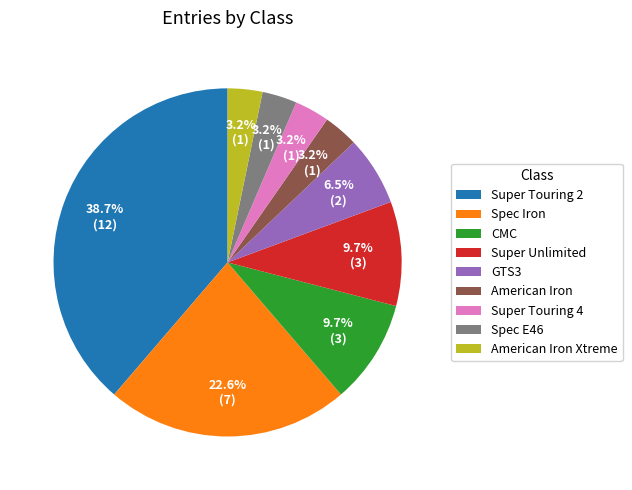

Which category has the biggest portion of the pie?

Super Touring 2